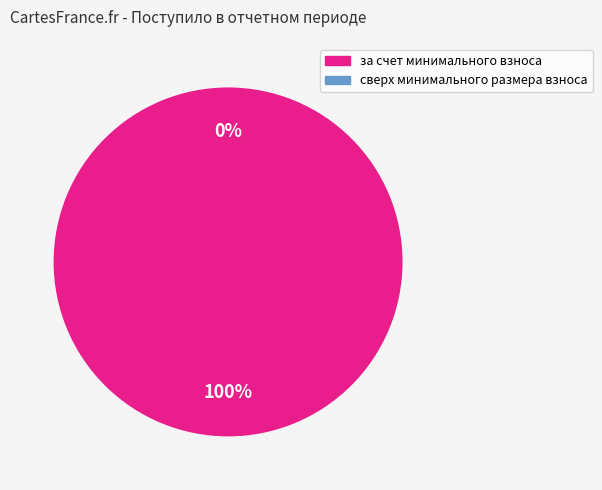

Rank the categories by value from lowest to highest.

сверх минимального размера взноса, за счет минимального взноса